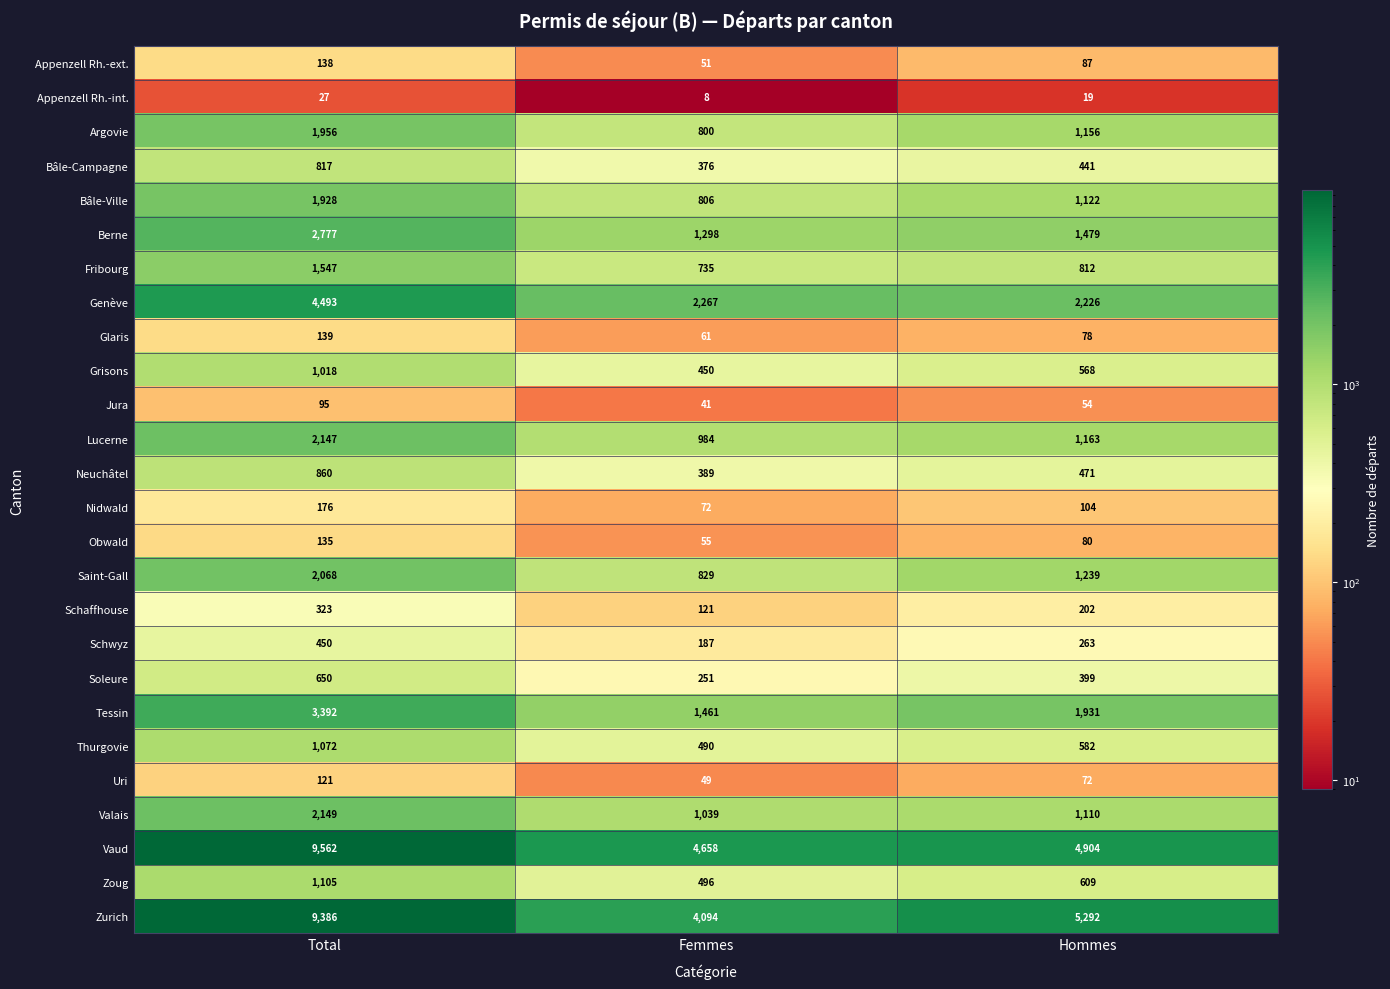

Count the Zurich values in the range 4094 to 9386.

3